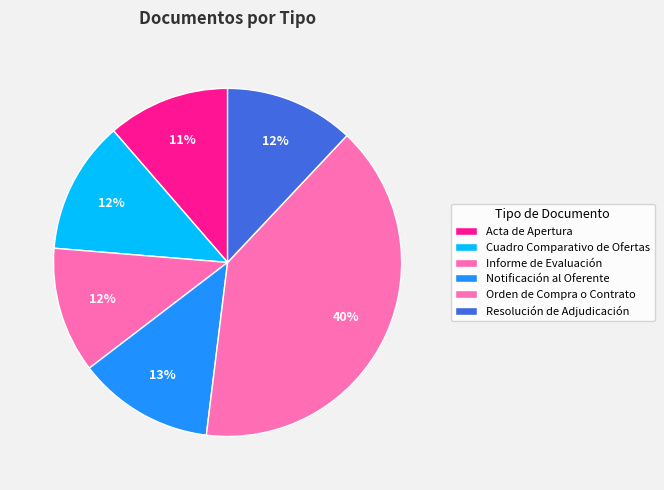

To the nearest percent, what is the combined percentage of Orden de Compra o Contrato and Cuadro Comparativo de Ofertas?

52%